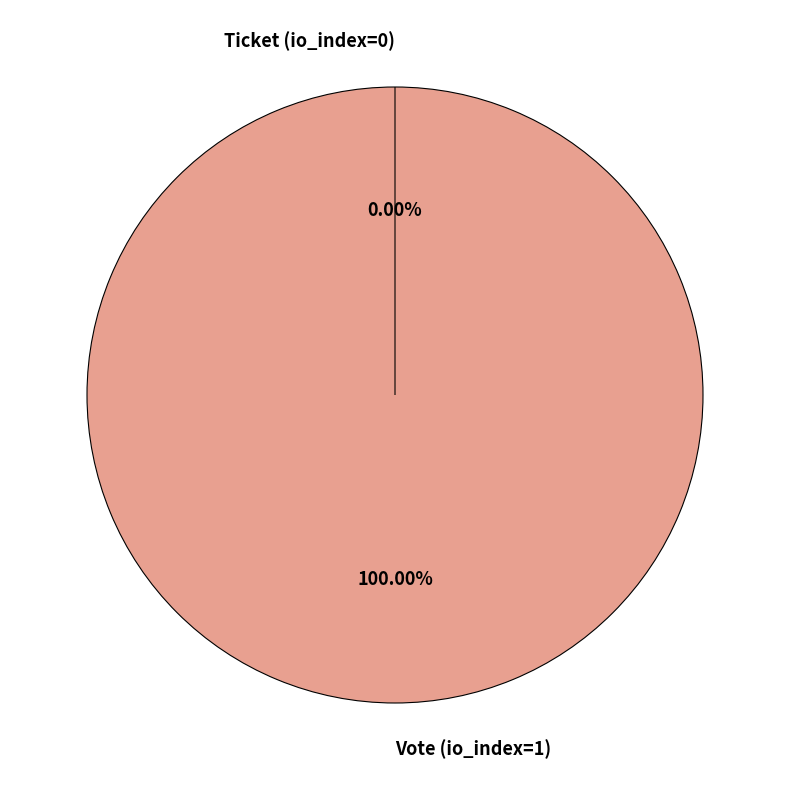

Does any single category account for the majority?

Yes